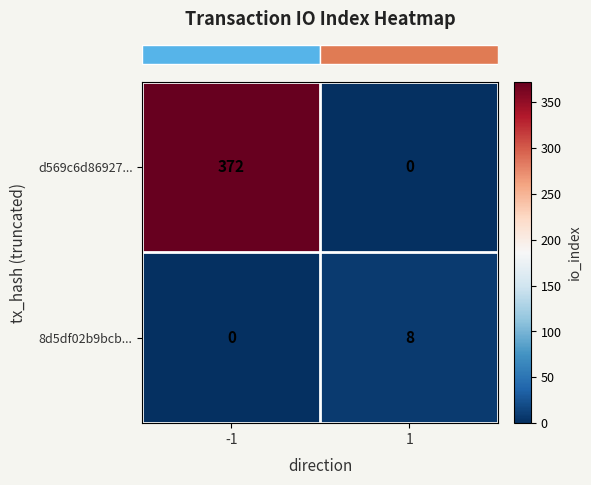

Which series changed the most between -1 and 1?

d569c6d86927...